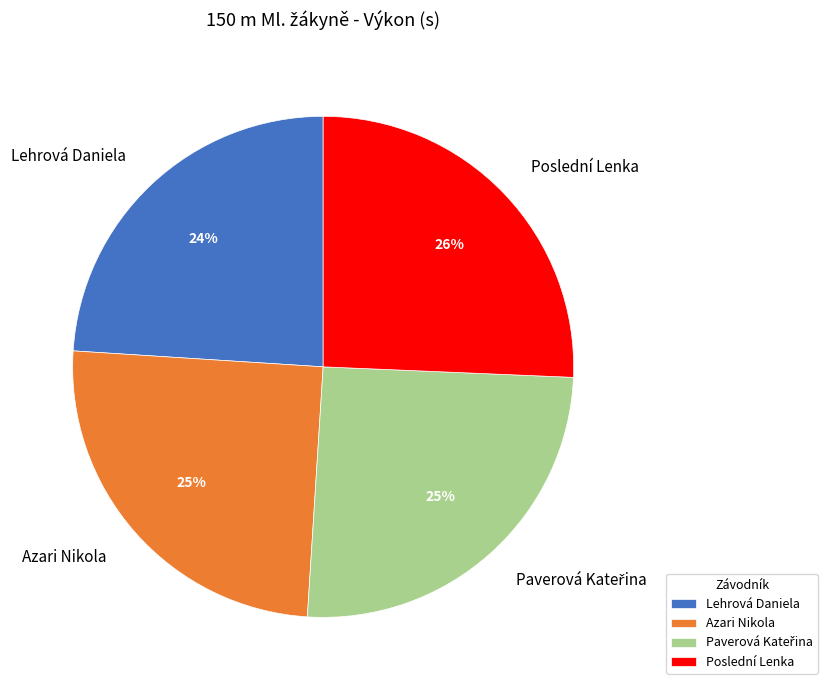

To the nearest percent, what is the difference between the Azari Nikola and Poslední Lenka slice percentages?

1%